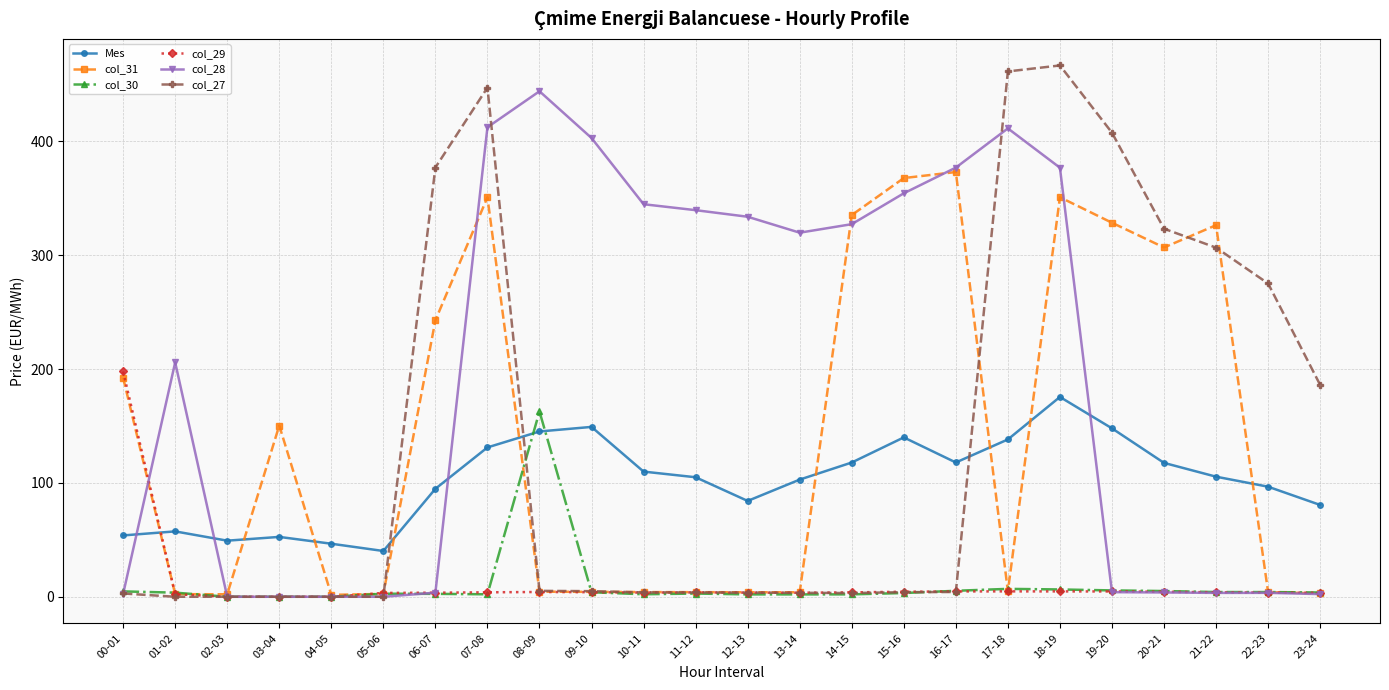

At which category is the sum across all series the highest?

18-19